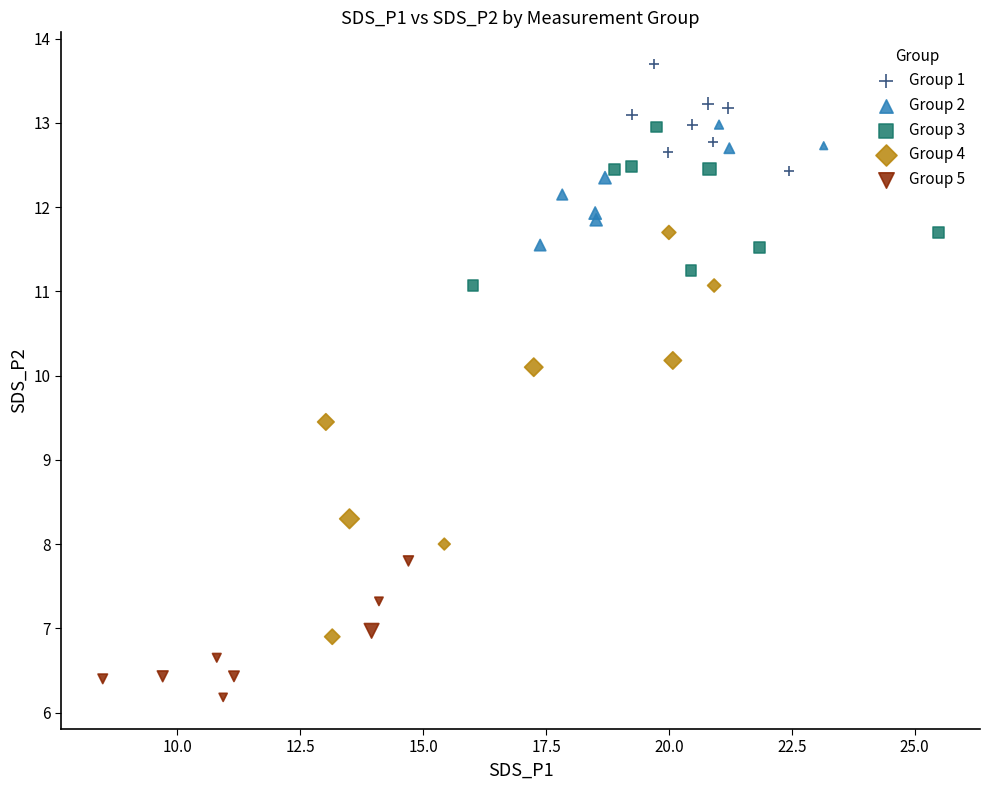

Which series contains the highest Y value?

Group 1